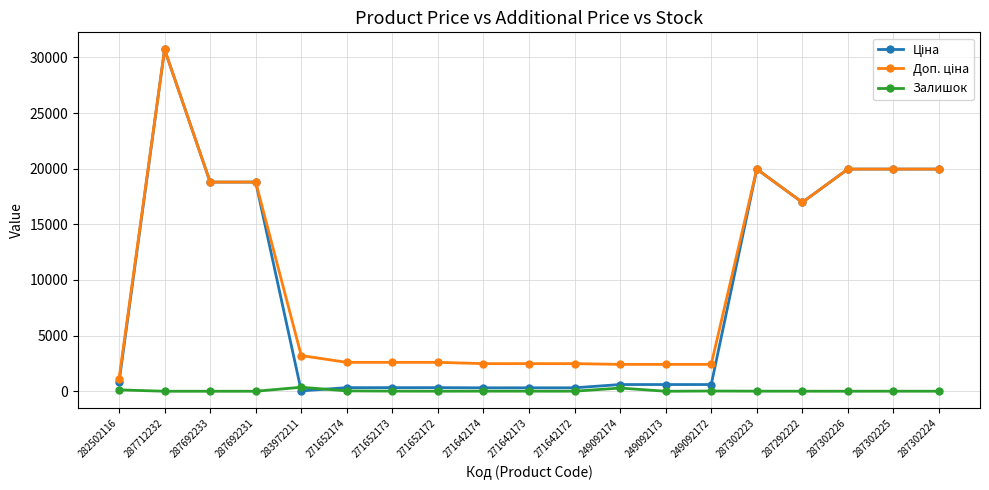

True or false: Залишок has more than 0 points higher than both neighbors.

True